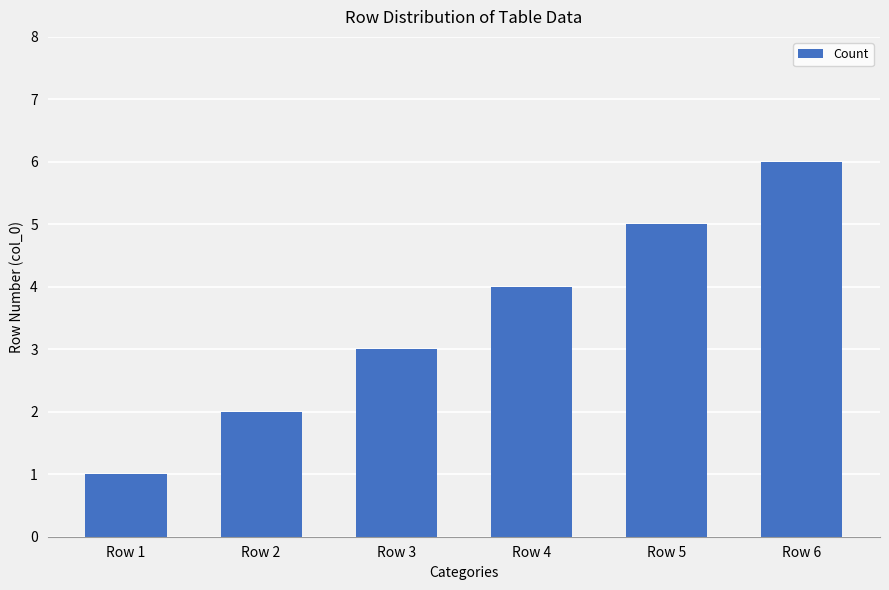

What is the sum of the values at Row 5 and Row 6?

11